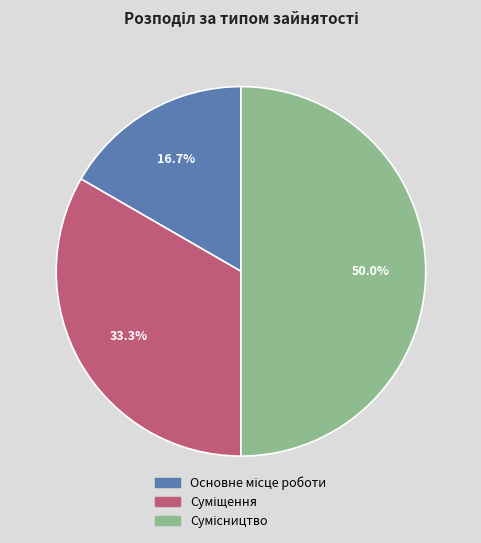

What percentage is the Сумісництво slice, to the nearest percent?

50%